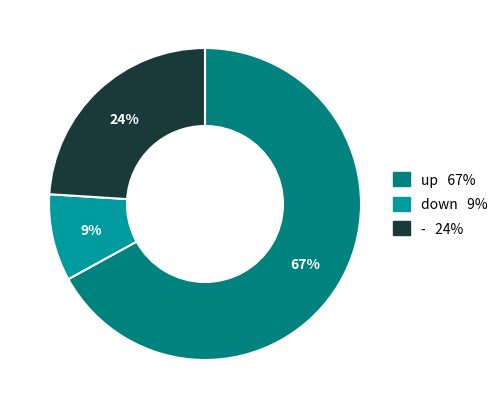

Which slice is the smallest?

down